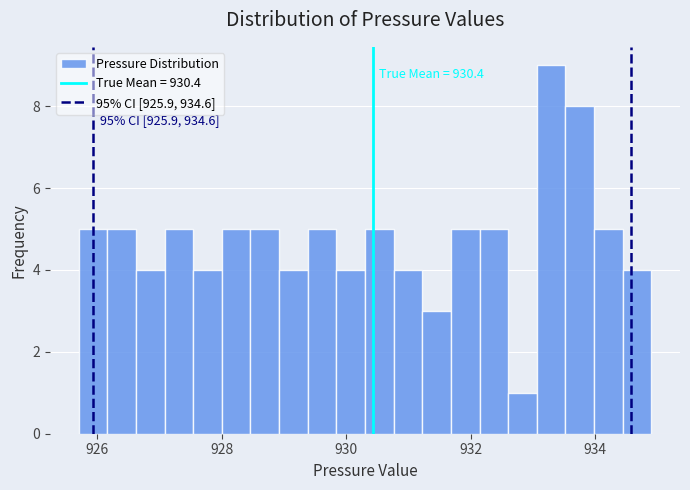

Read against the x-axis, roughly where is the centre of the tallest bar?

933.2